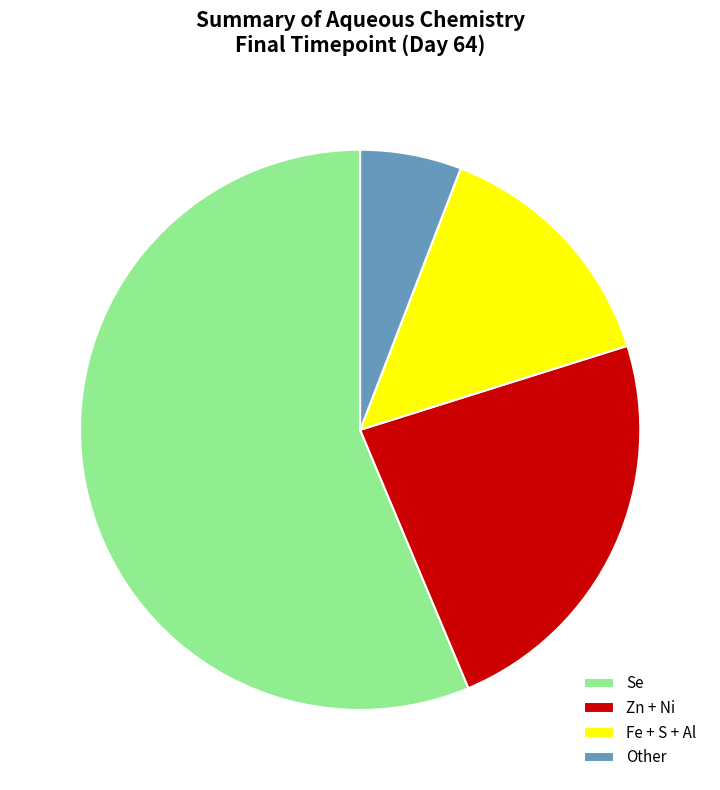

Does Se account for over 50% of the chart?

Yes